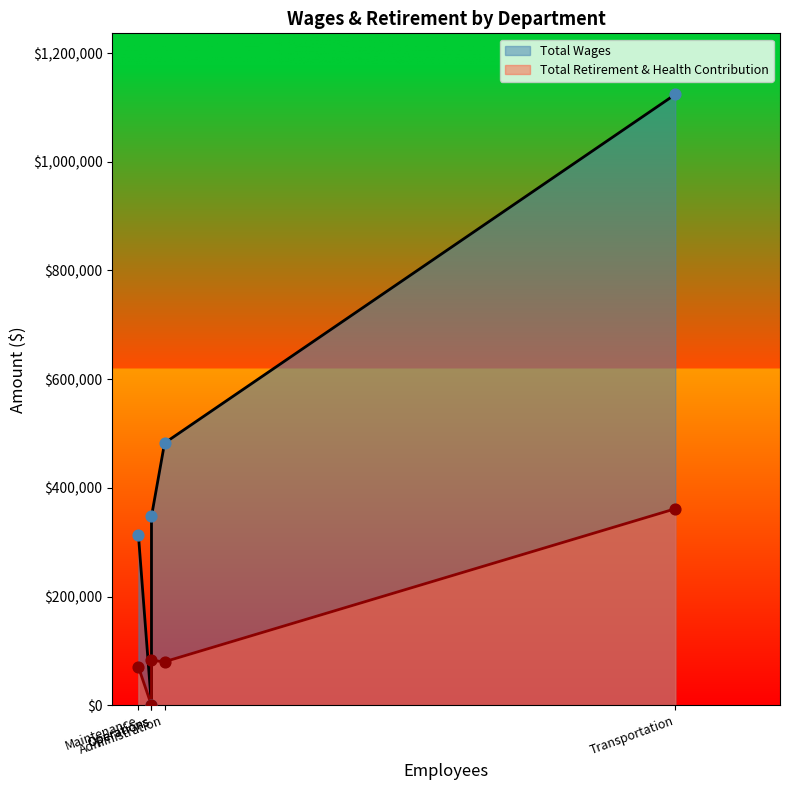

Which series has the largest total across all categories?

Total Wages